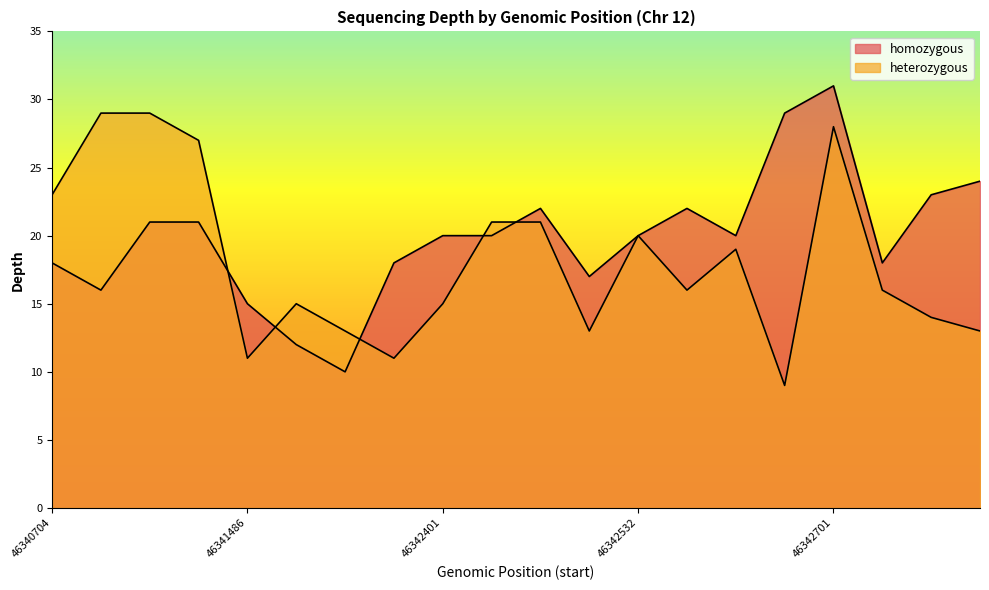

What is the value of the heterozygous point at the 7th from the left?

13